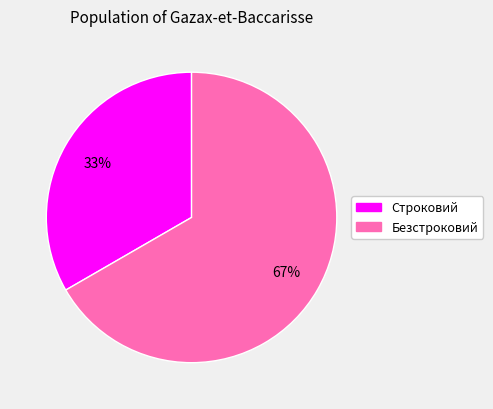

What percentage is the Безстроковий slice, to the nearest percent?

67%